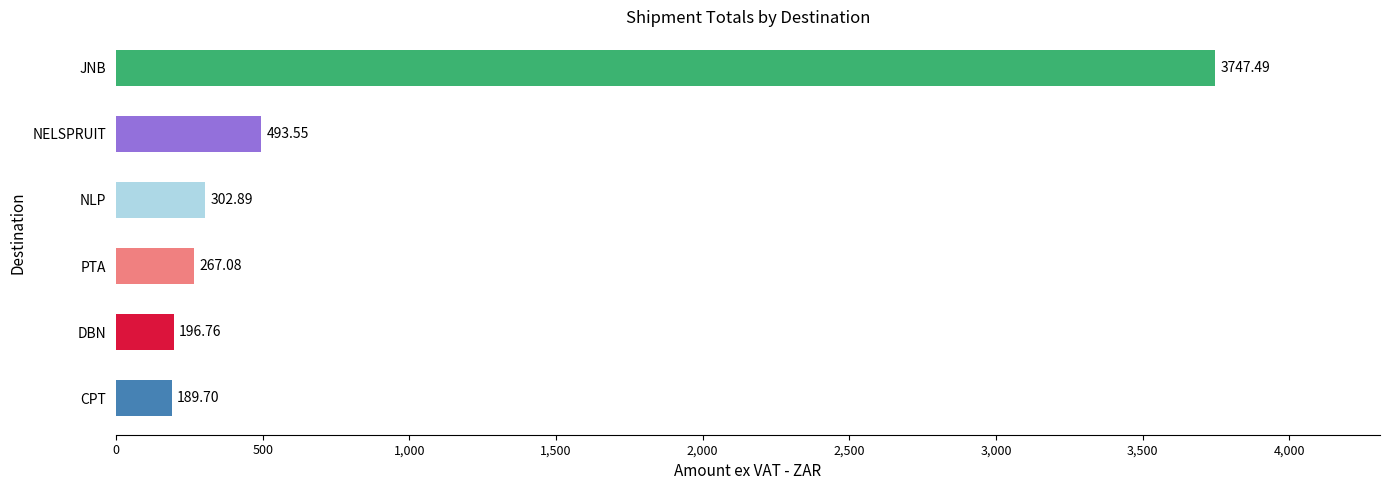

Where is the data nearest to the value 1968?

NELSPRUIT